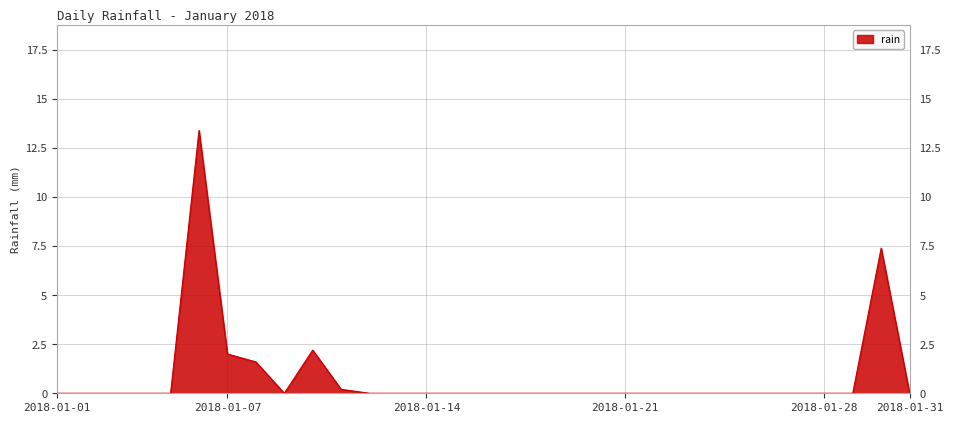

What is the difference between the maximum and minimum values?

13.4